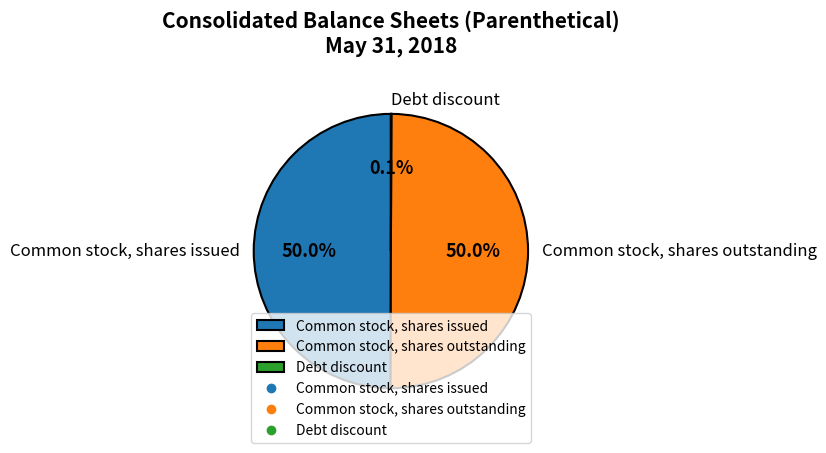

Approximately how many times larger is the value at Common stock, shares issued compared to Common stock, shares outstanding?

1.0